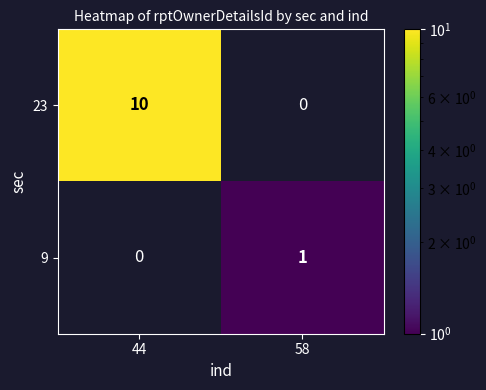

Reading right to left, what are all the values shown in this chart?

23: 58=0	44=10
9: 58=1	44=0